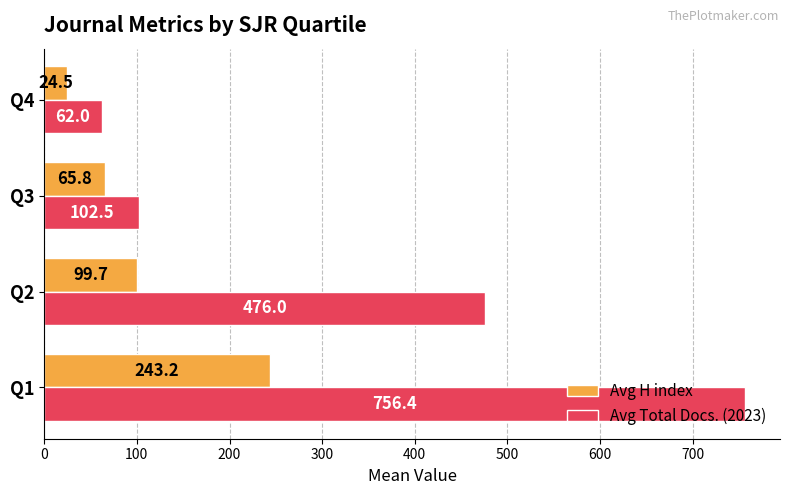

At which label is Avg H index closest to 133?

Q2